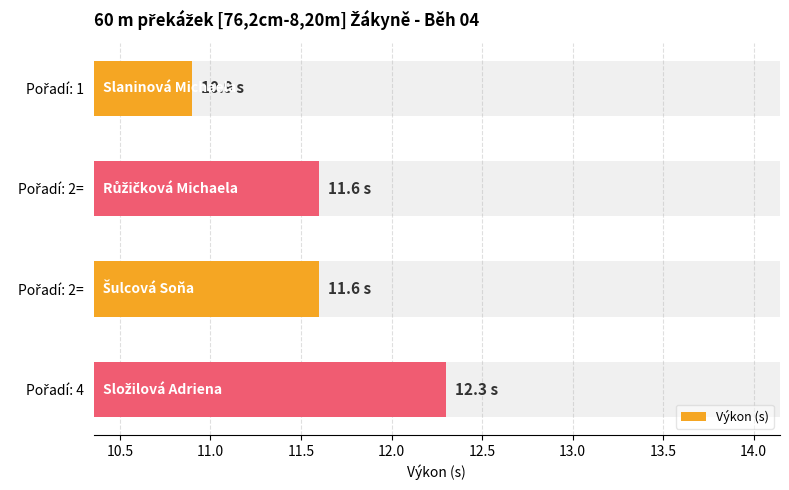

Between 10.5 and 11.0, which is larger?

10.5